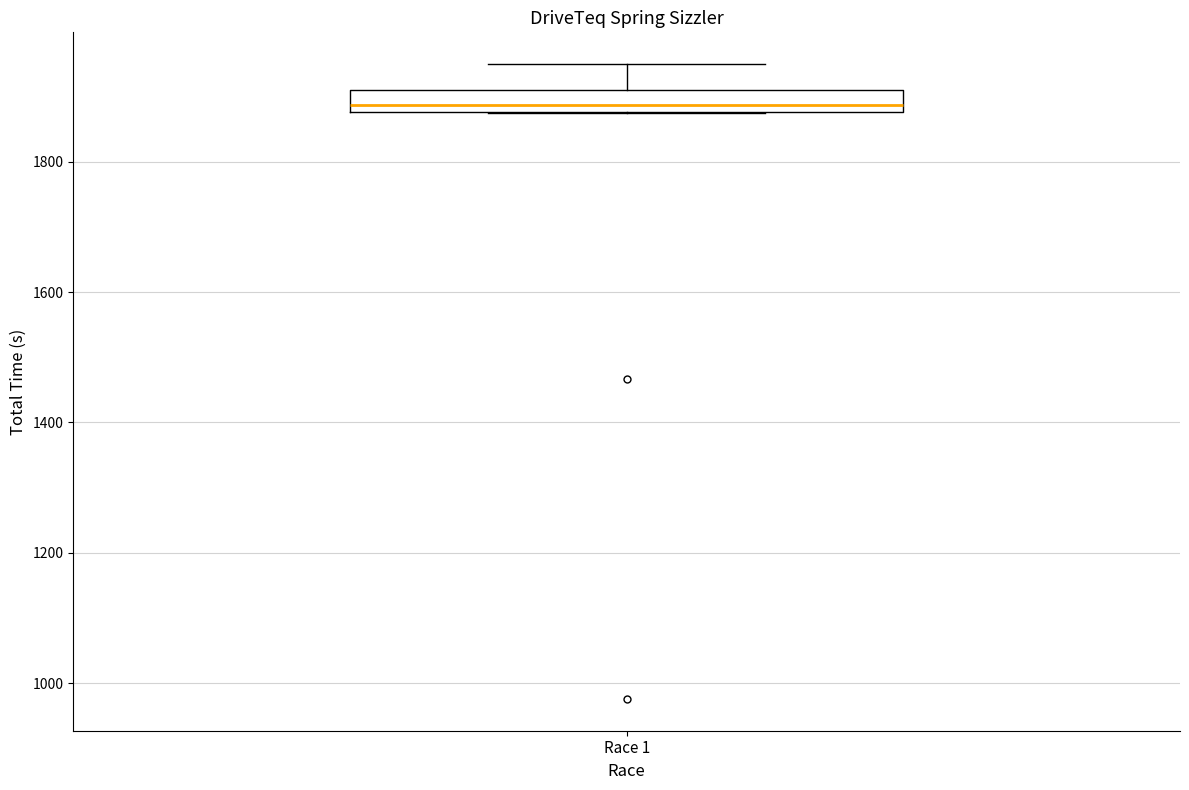

Where is the lower edge of the box for Race 1 on the y-axis? The values are not printed on the chart, so give them approximately, as read against the axis.

1880